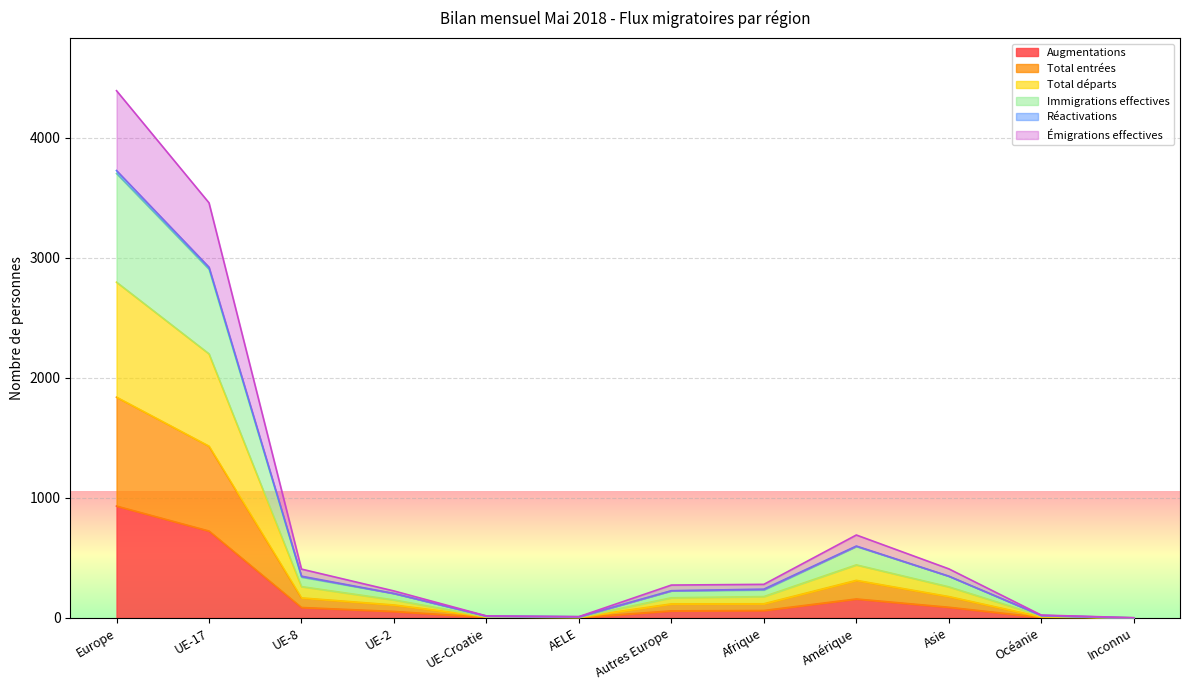

Which has a higher value, Asie or UE-8?

Asie